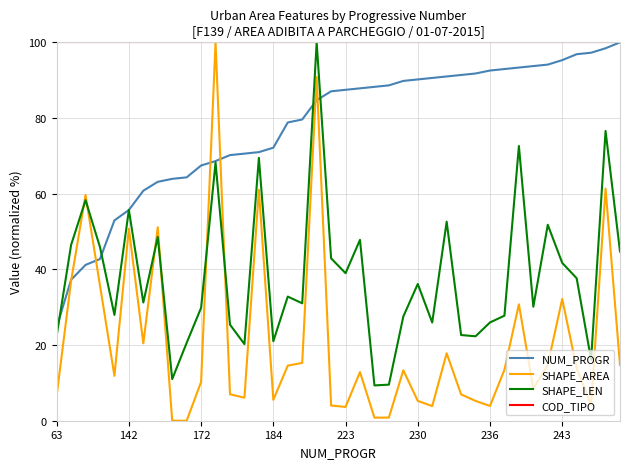

Which series has the largest range (max minus min)?

SHAPE_AREA